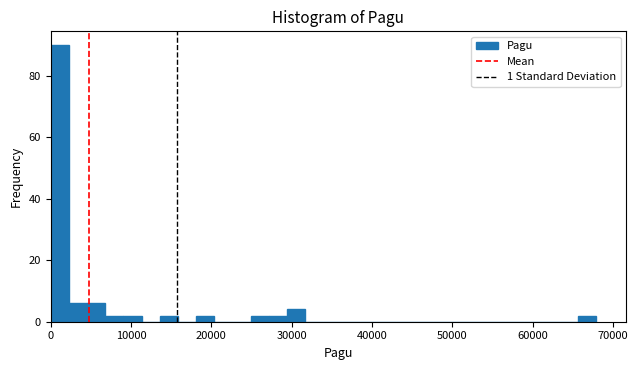

Read against the x-axis, roughly where is the centre of the tallest bar?

1000